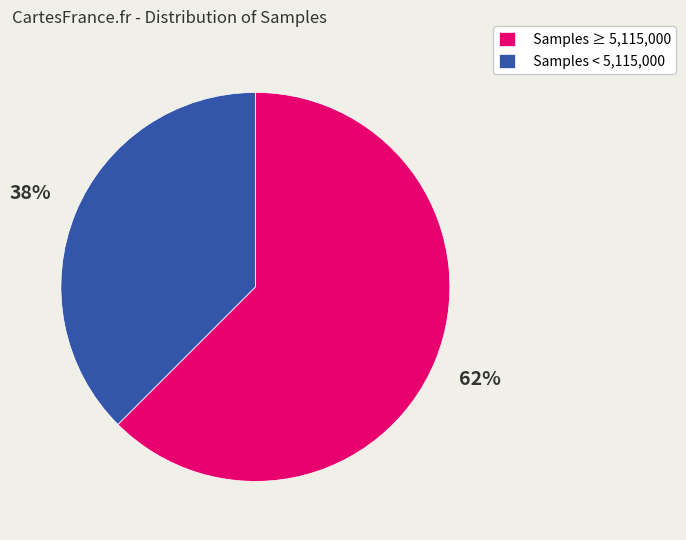

What is the largest slice in the pie chart?

Samples ≥ 5,115,000